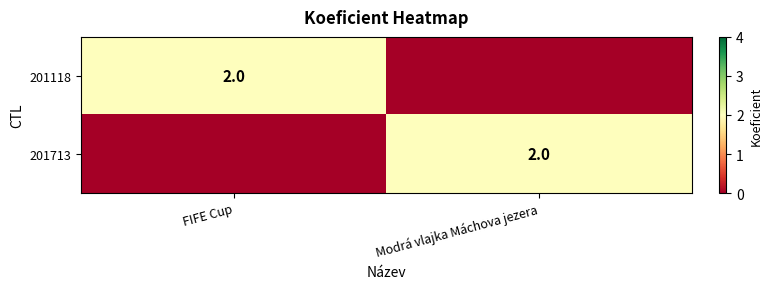

How many categories are shown in the chart?

2